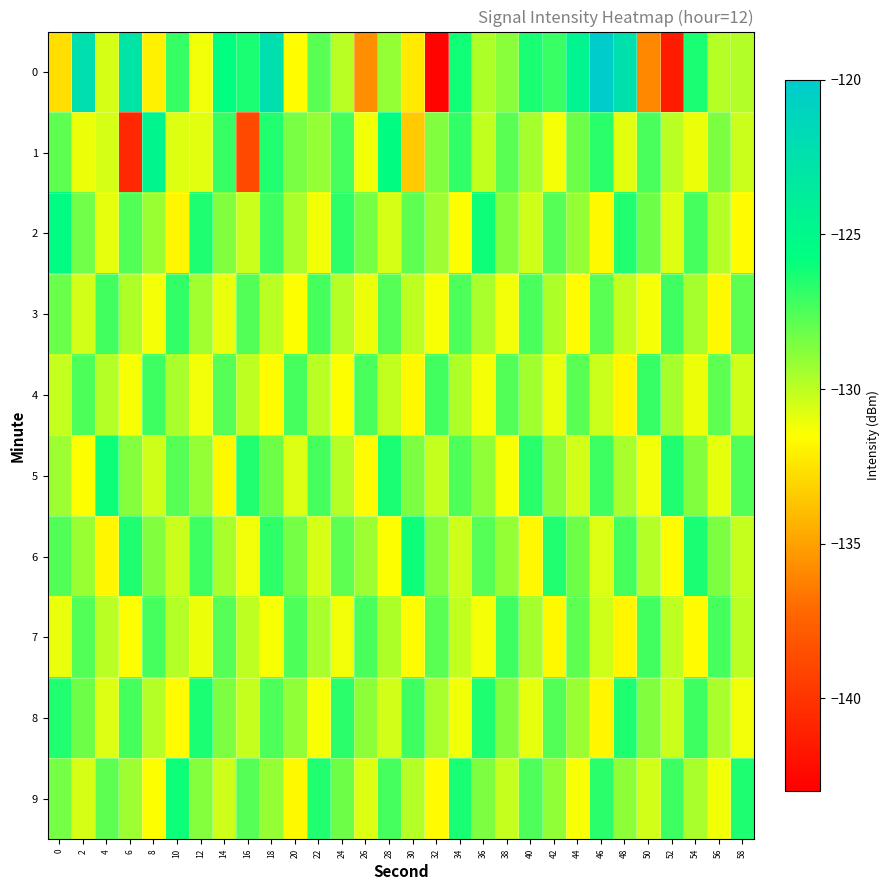

How many categories are shown in the chart?

30